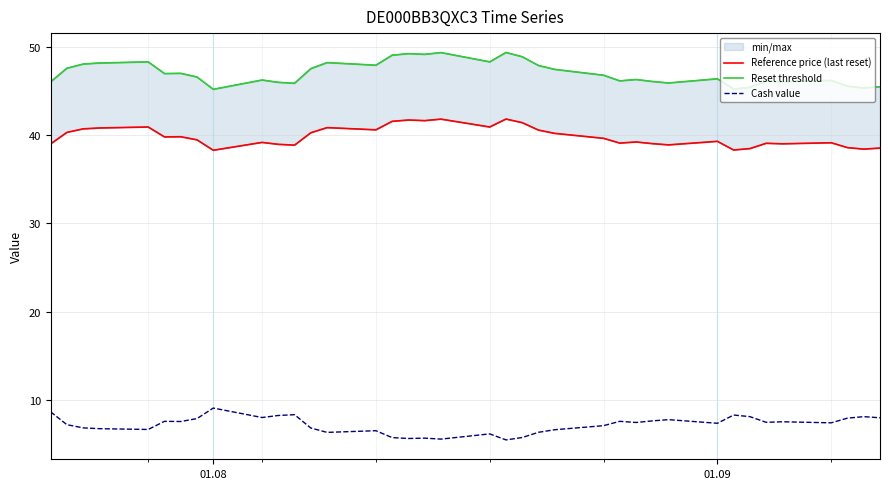

The Cash value series shows 9.1 at 01.08. True or false?

True